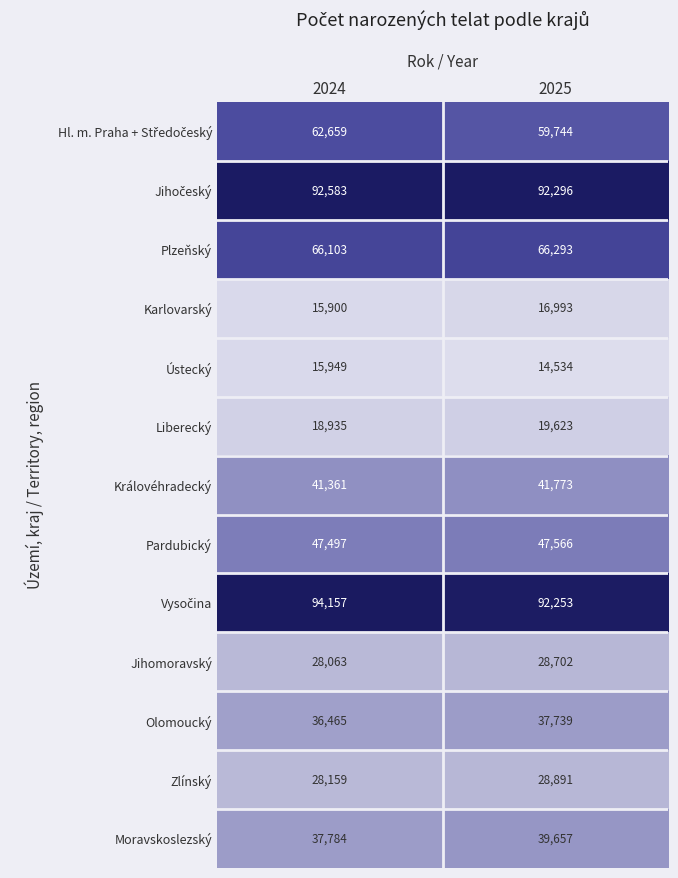

At which label is Liberecký closest to 19279?

2024